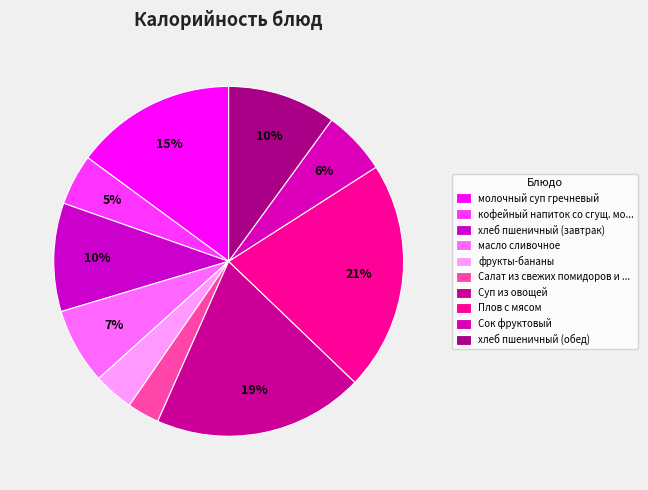

To the nearest percent, what is the difference between the Плов с мясом and масло сливочное slice percentages?

14%